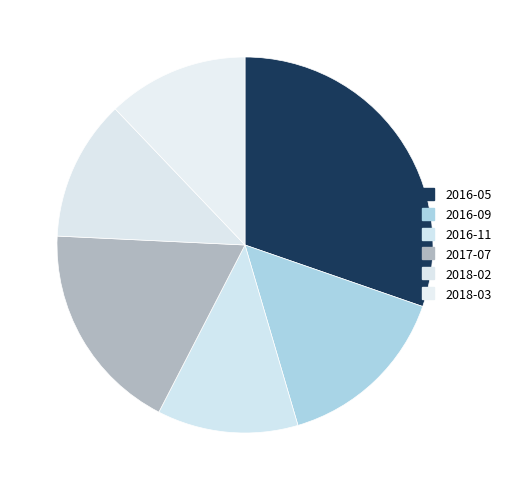

To the nearest percent, what percentage of the pie is 2018-02?

12%